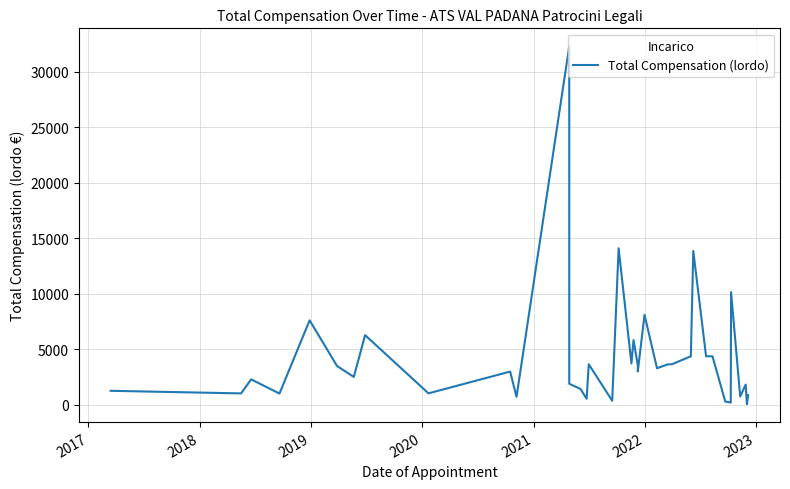

Does the chart display data point markers on the line(s)?

No